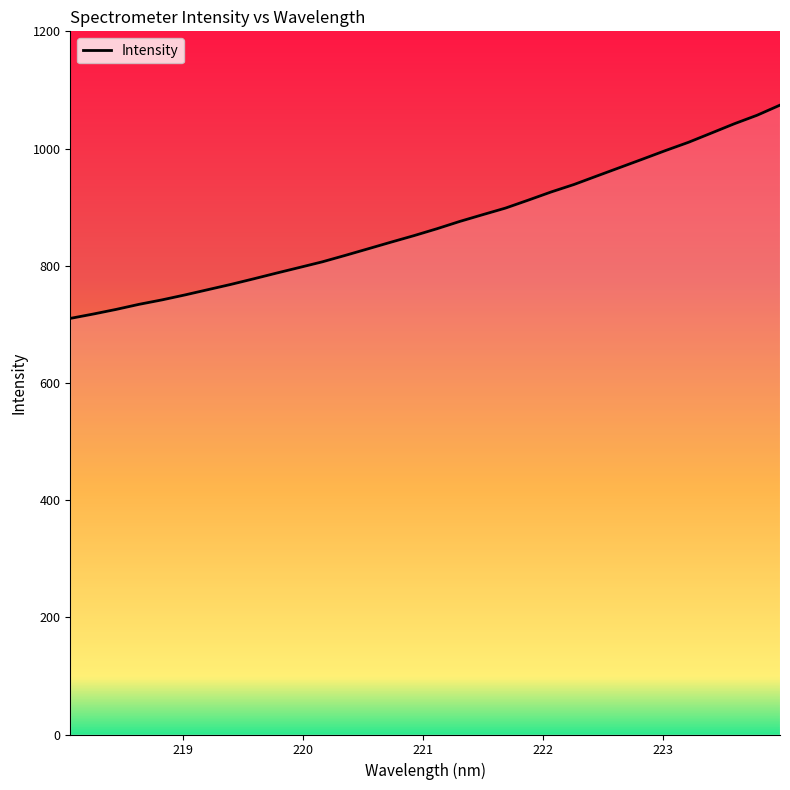

How many lines are shown in the chart?

1